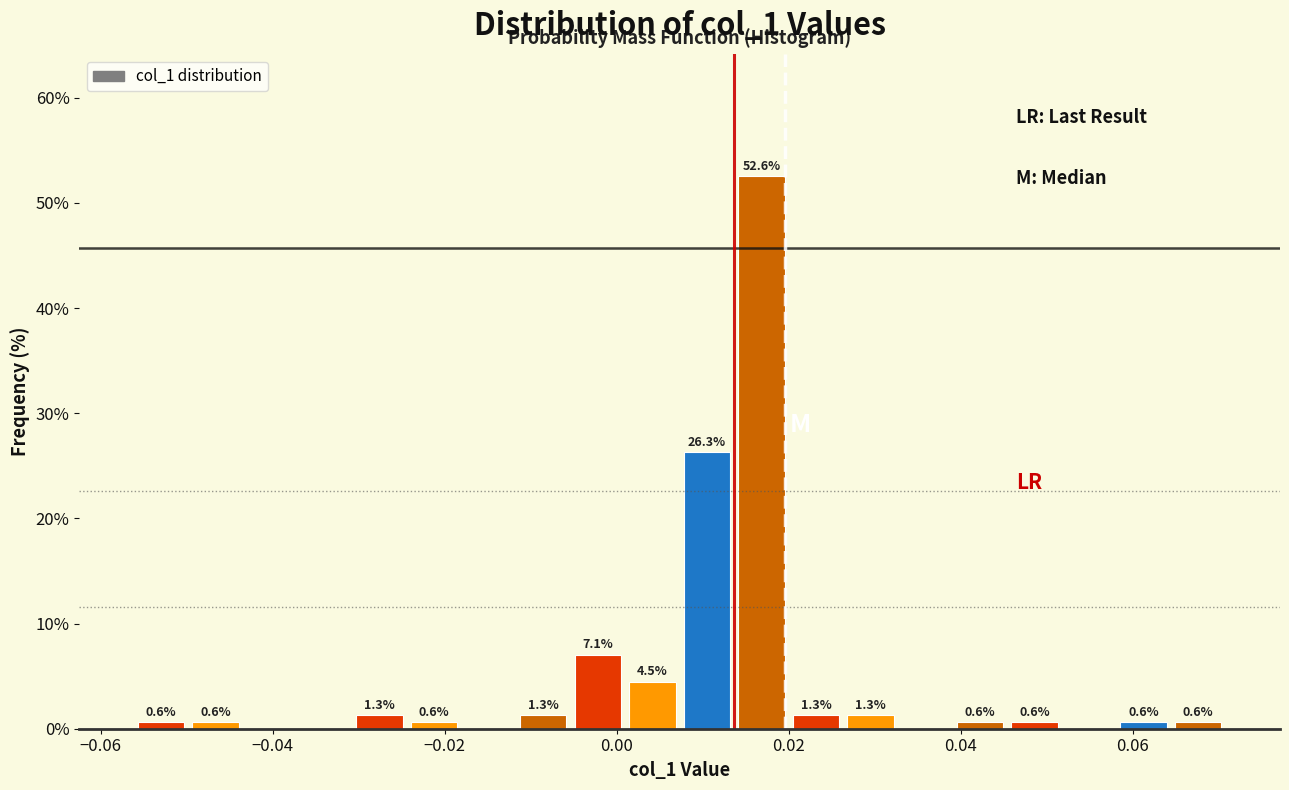

Read against the x-axis, roughly where is the centre of the tallest bar?

0.016